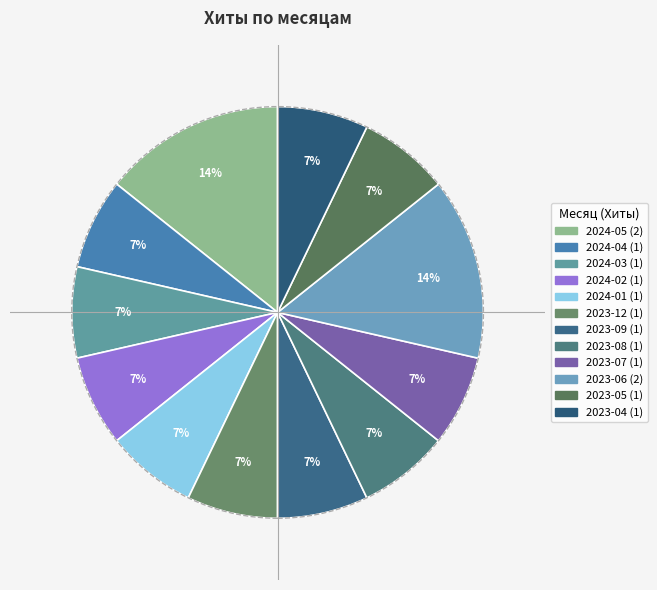

How many slices are in this pie chart?

12